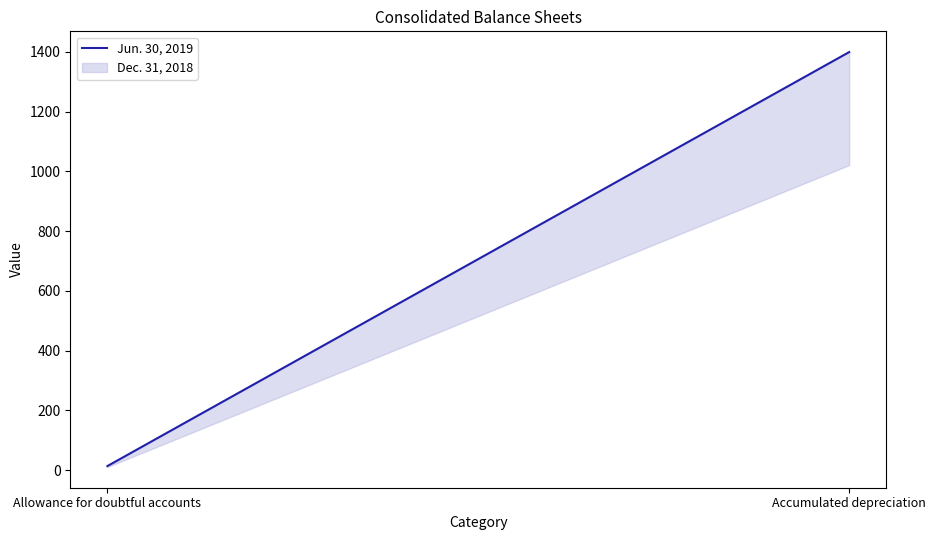

List the labels in order of value, smallest first.

Allowance for doubtful accounts, Accumulated depreciation